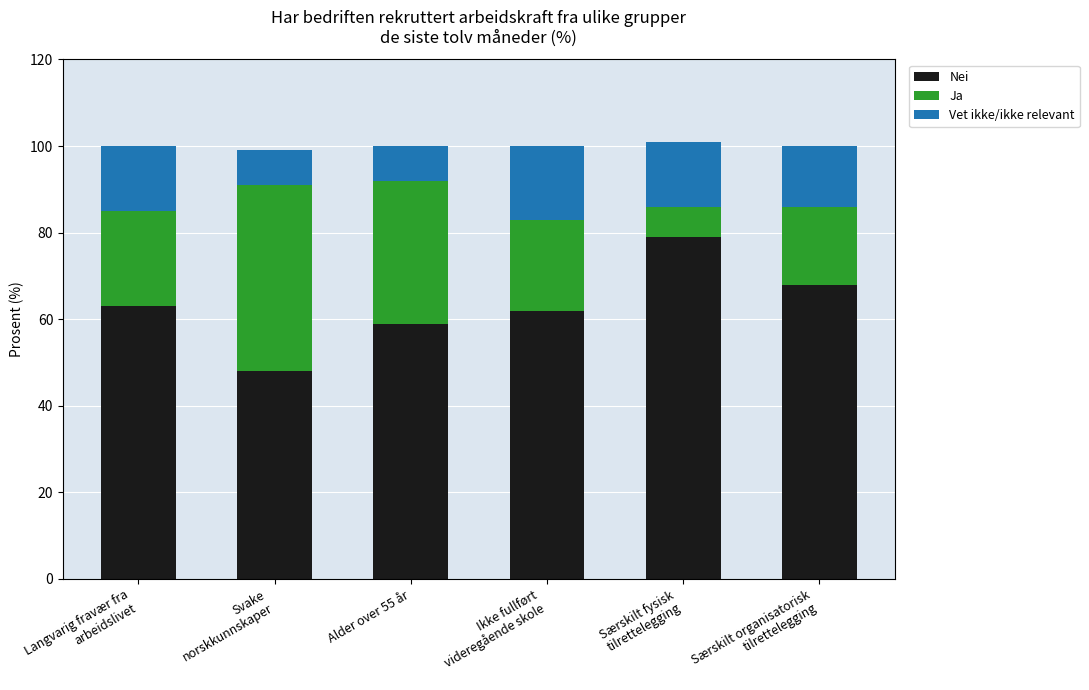

What is the total value across all series at Alder over 55 år?

100